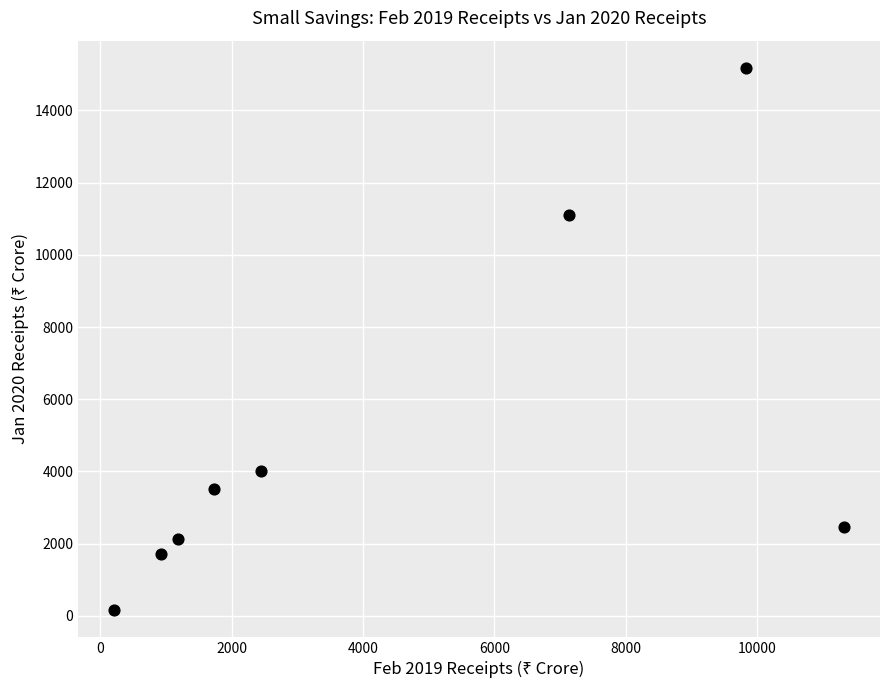

What Y value in the scatter plot is closest to 7676?

11091